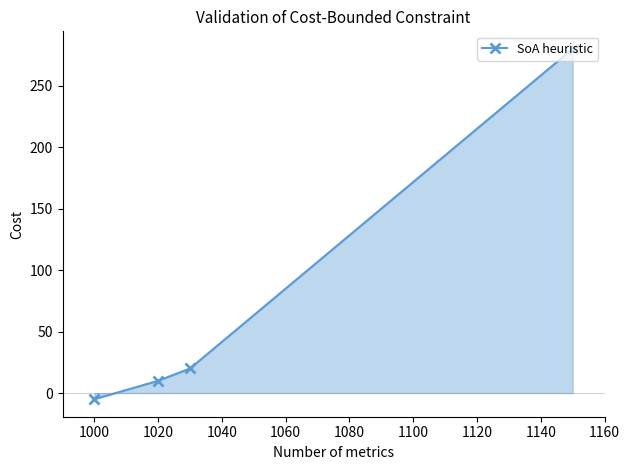

Does the chart display data point markers on the line(s)?

Yes